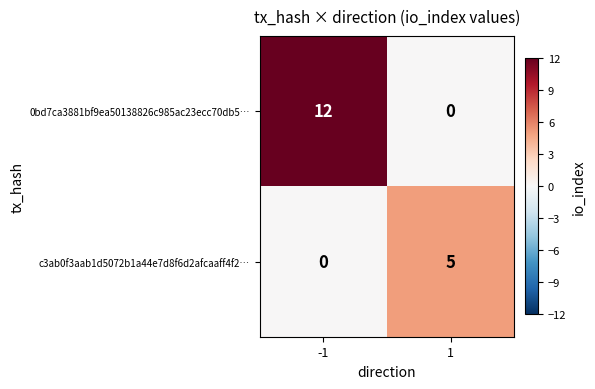

What is the sum of all 0bd7ca3881bf9ea50138826c985ac23ecc70db5… values?

12